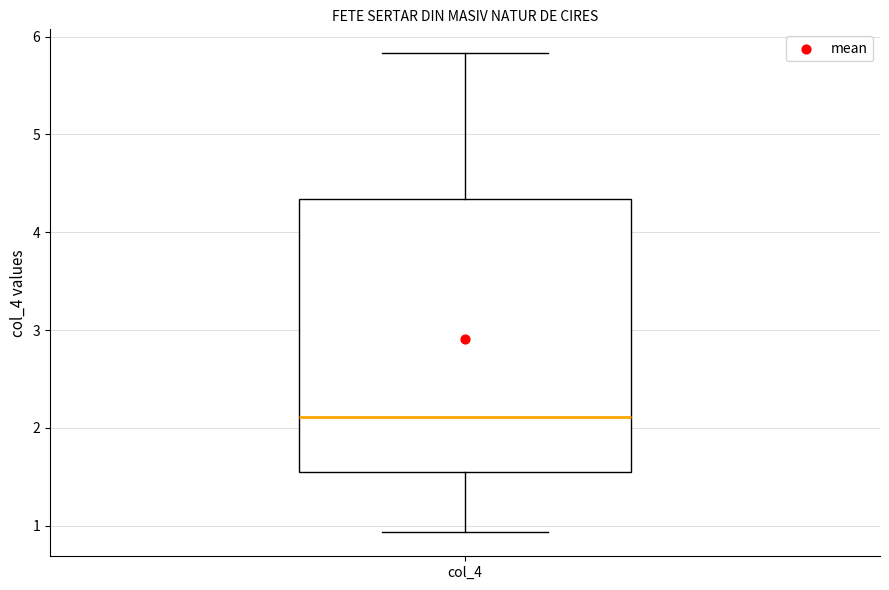

Transcribe this box plot: give where the median line is, the range the box spans, and where the two whiskers end, as read against the y-axis. The values are not printed on the chart, so give them approximately, as read against the axis.

median 2.1, box 1.5 to 4.3, whiskers 0.9 to 5.8